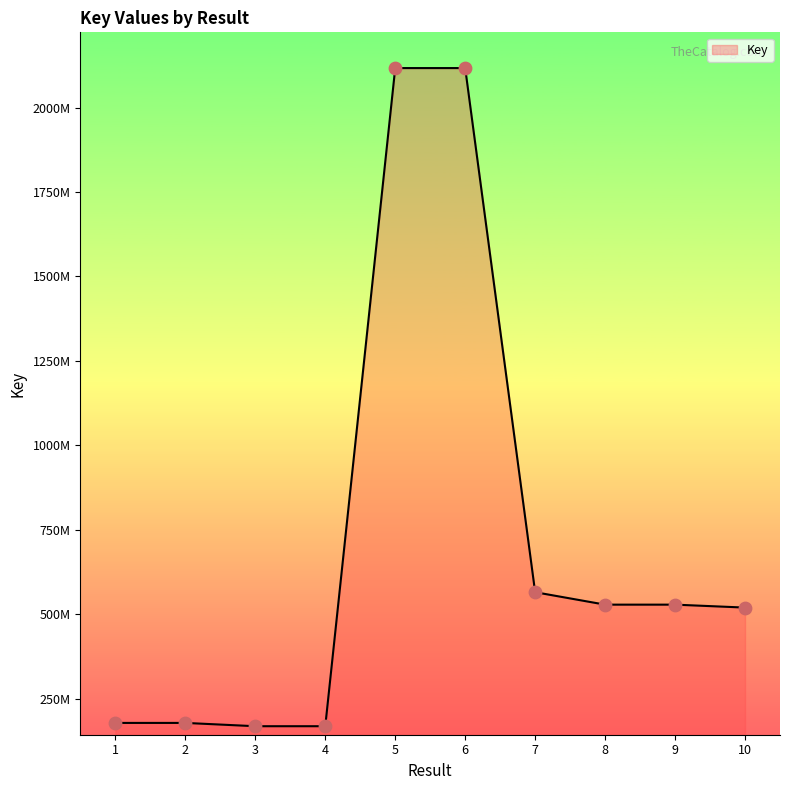

Between 7 and 5, which is larger?

5